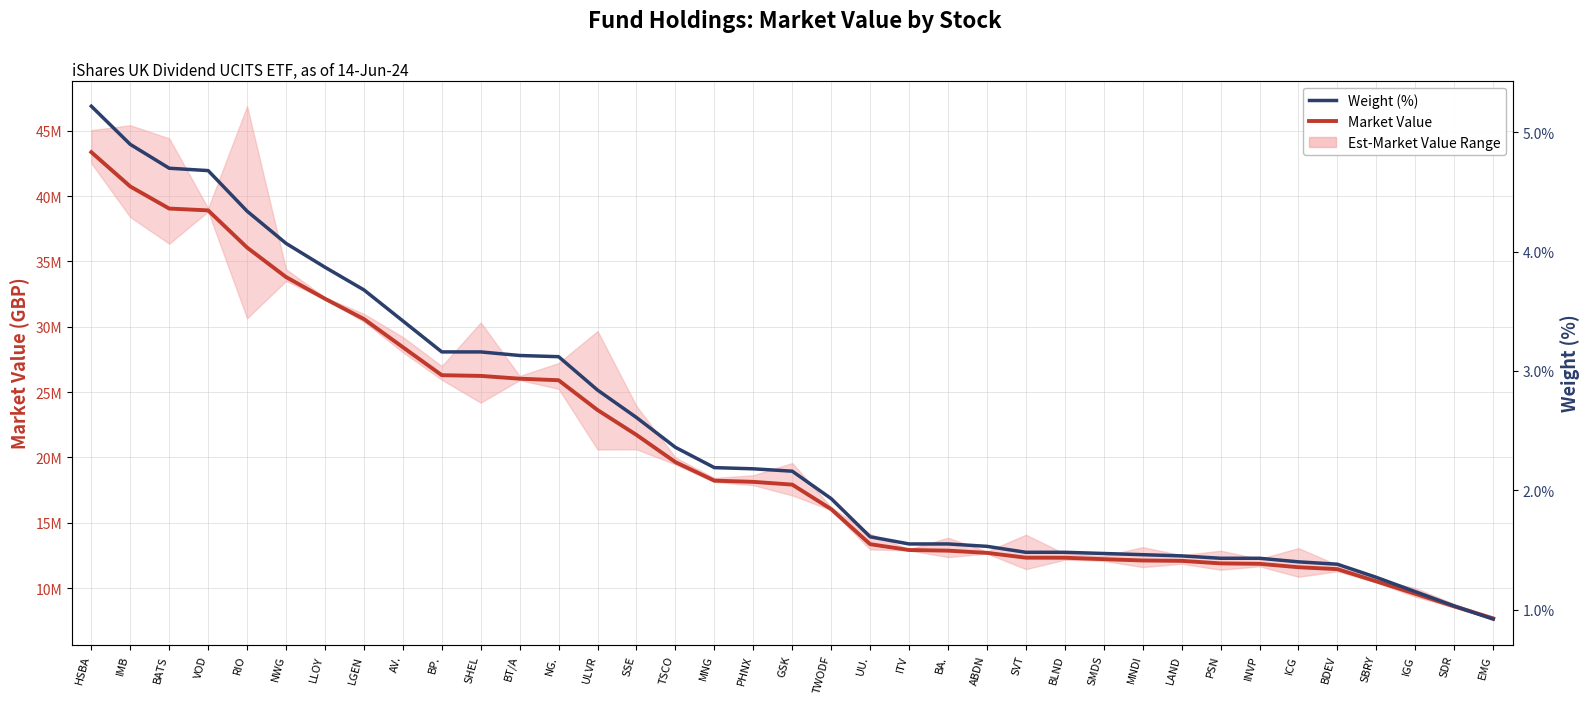

The Weight (%) series shows 3.1 at NG.. True or false?

True